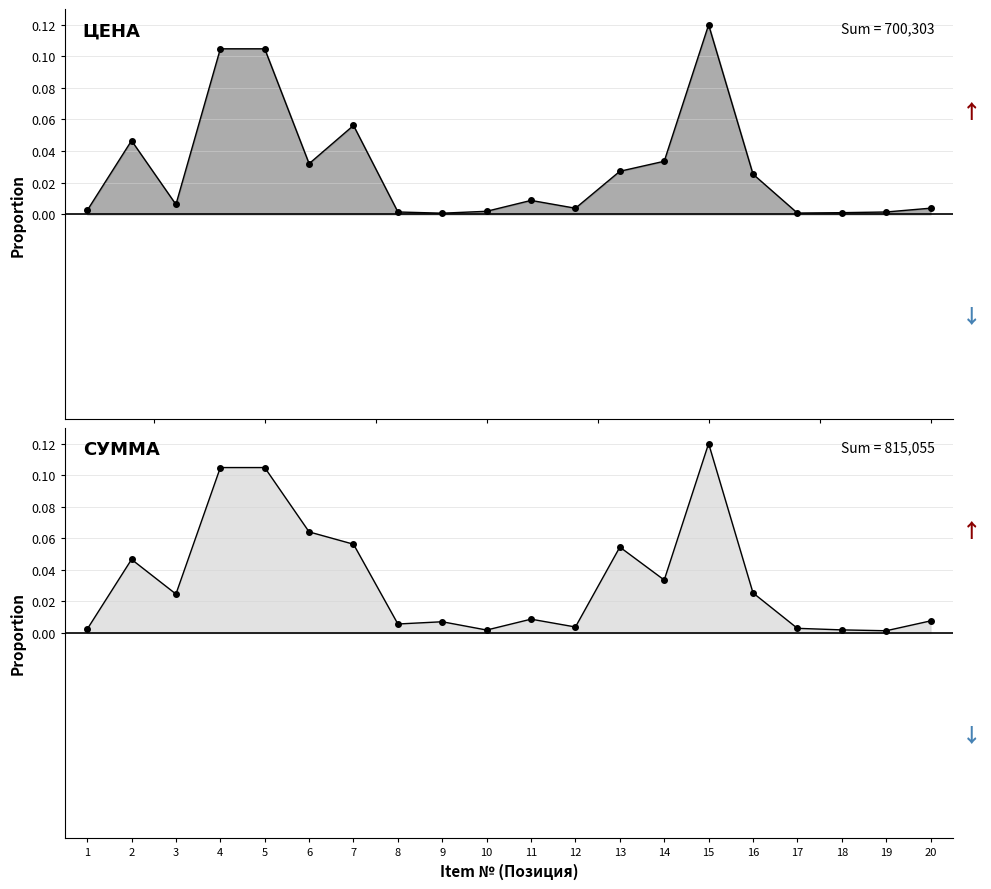

True or false: Цена (Price) has a value of 0.0 at 16.

True